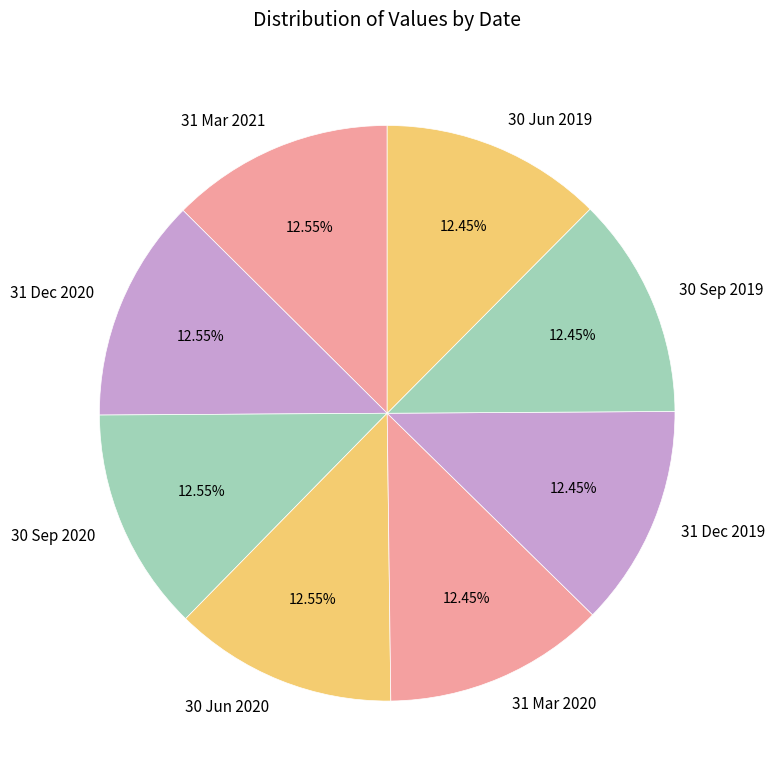

The 30 Sep 2020 slice represents 13% of the pie. True or false?

True